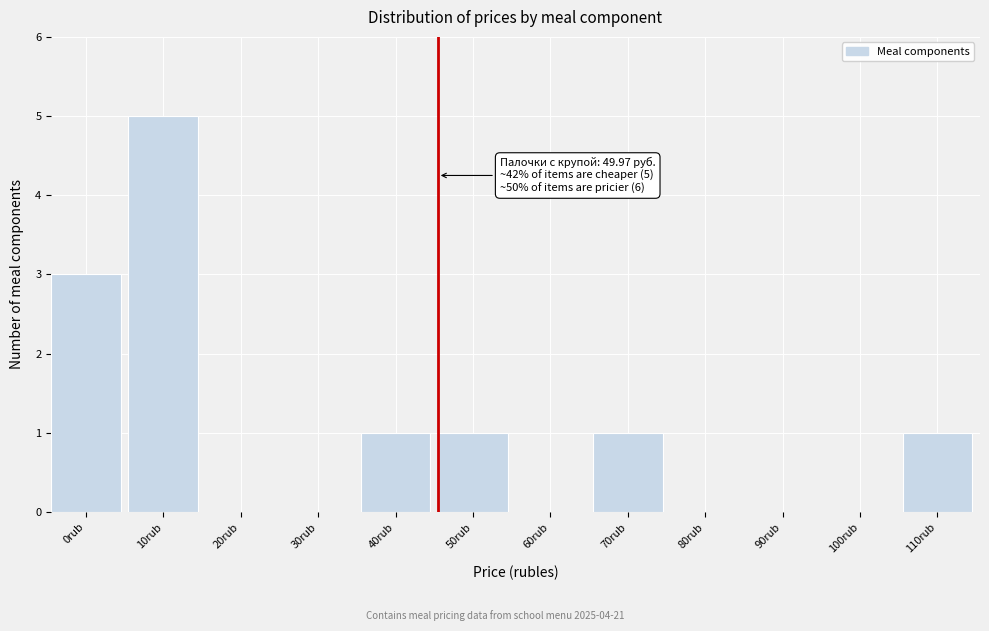

Reading left to right, extract all data points from this chart.

0rub=3	10rub=5	20rub=0	30rub=0	40rub=1	50rub=1	60rub=0	70rub=1	80rub=0	90rub=0	100rub=0	110rub=1